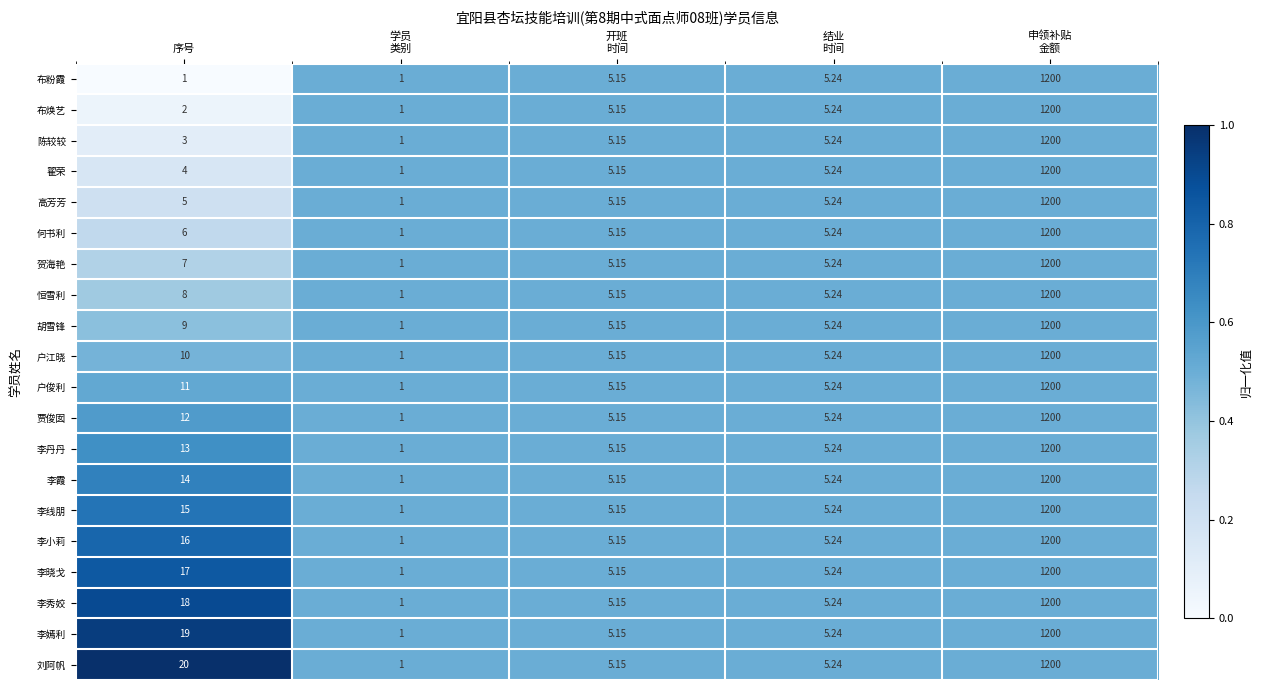

Which series has the largest total across all categories?

刘阿帆